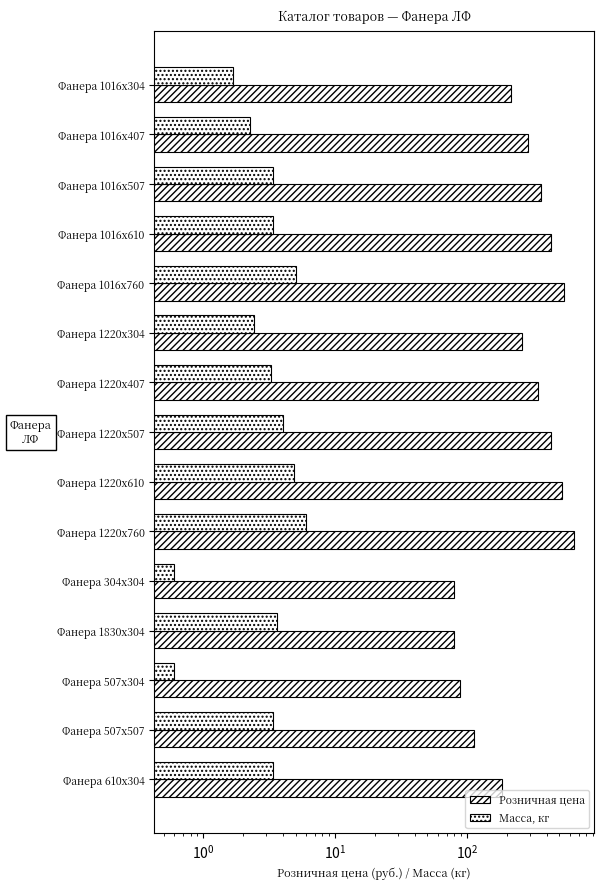

Is the value of Розничная цена at Фанера 1220х407 greater than the value of Масса, кг at Фанера 507х507?

Yes